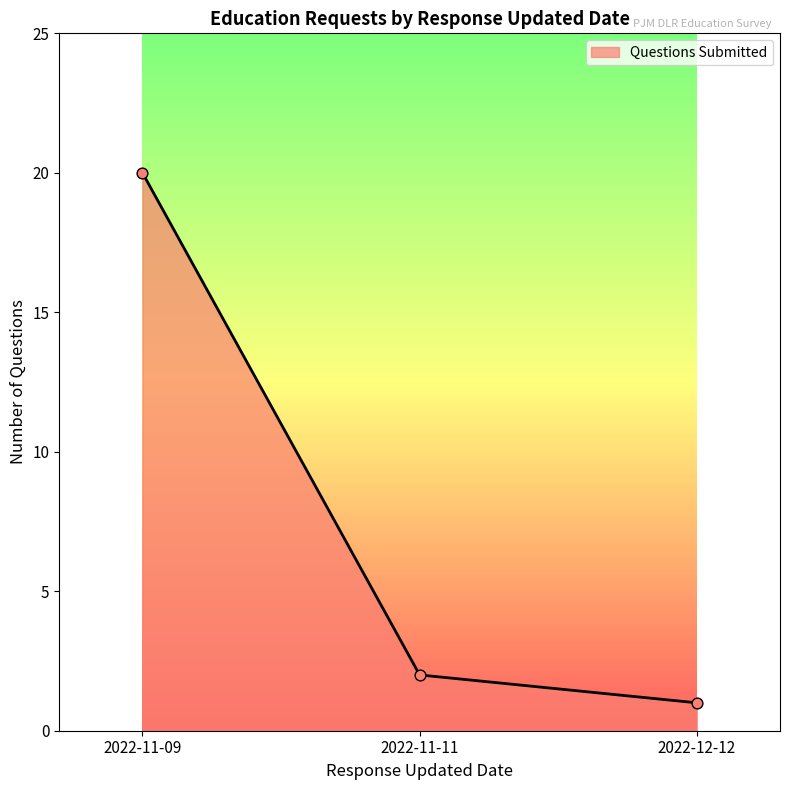

What is the change in value from 2022-11-09 to 2022-11-11?

-18